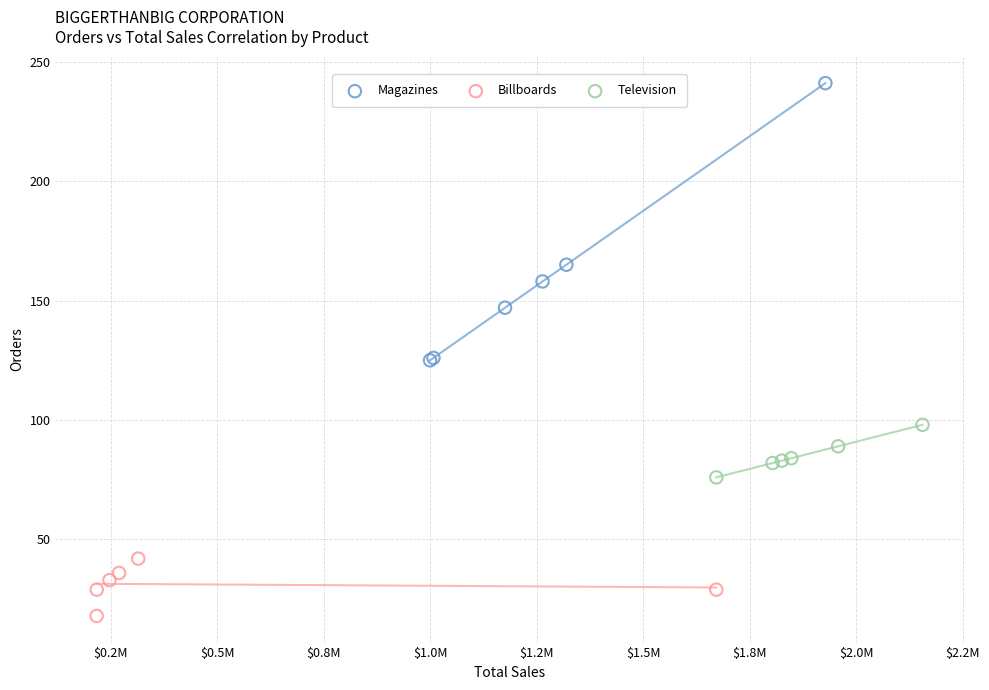

Which series reaches the minimum Y coordinate?

Billboards